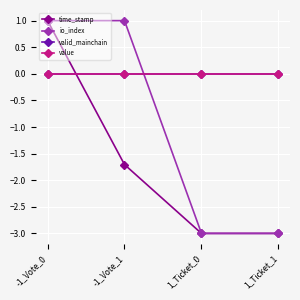

What value does the time_stamp series have at 1_Ticket_1?

-3.0